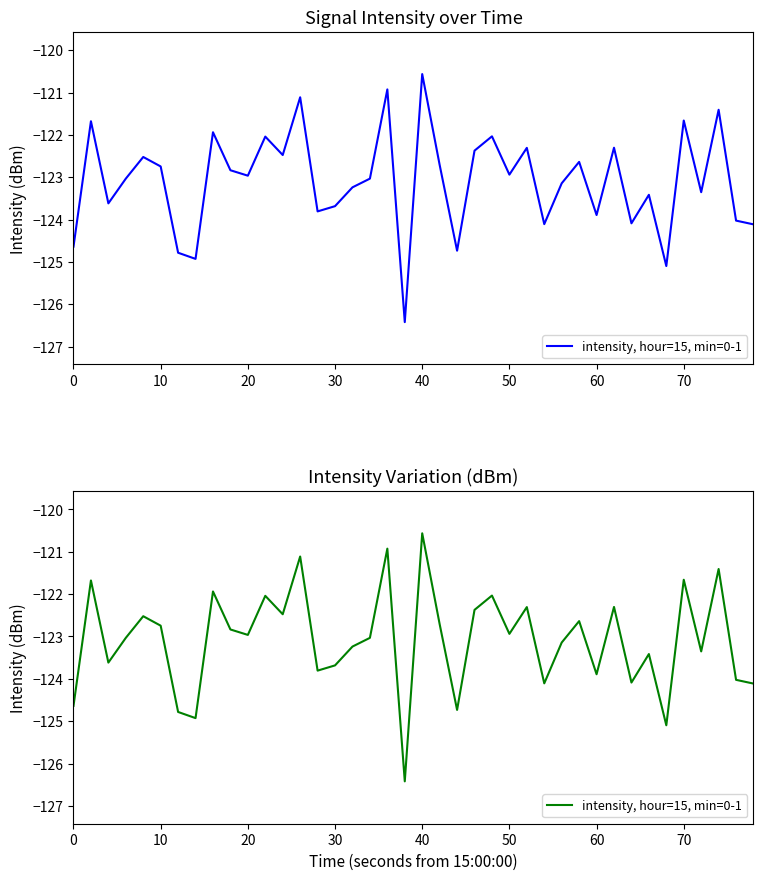

Does the chart have visible grid lines?

No